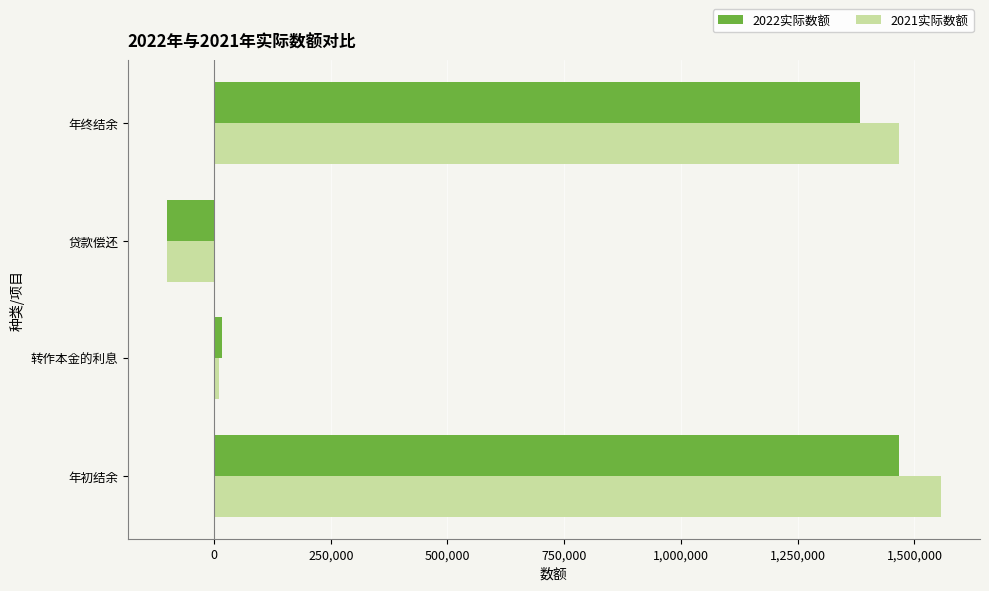

At how many categories does at least one series exceed 629046?

2